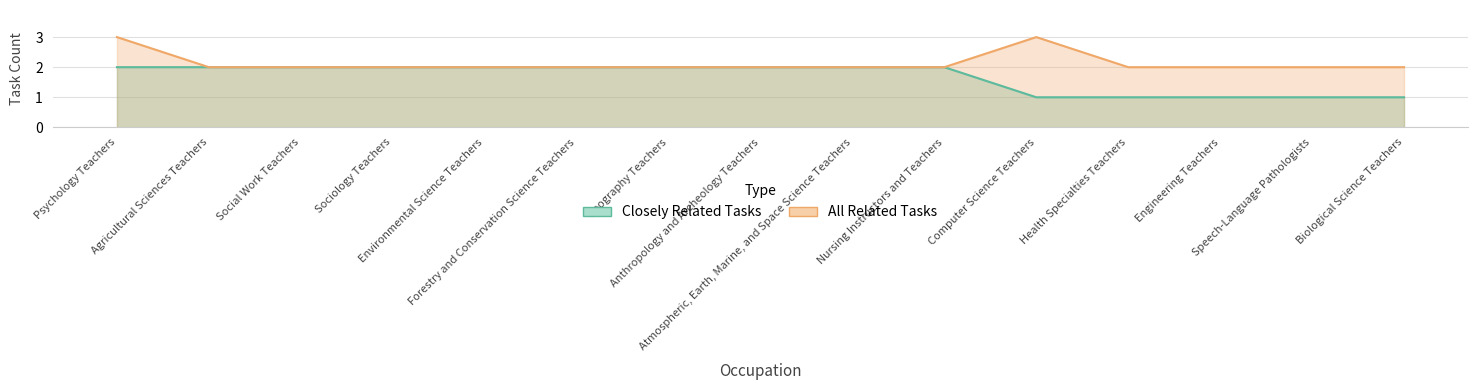

Which series has the widest spread of values?

Closely Related Tasks